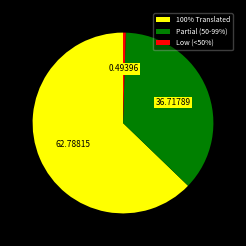

How many segments does this pie chart have?

3